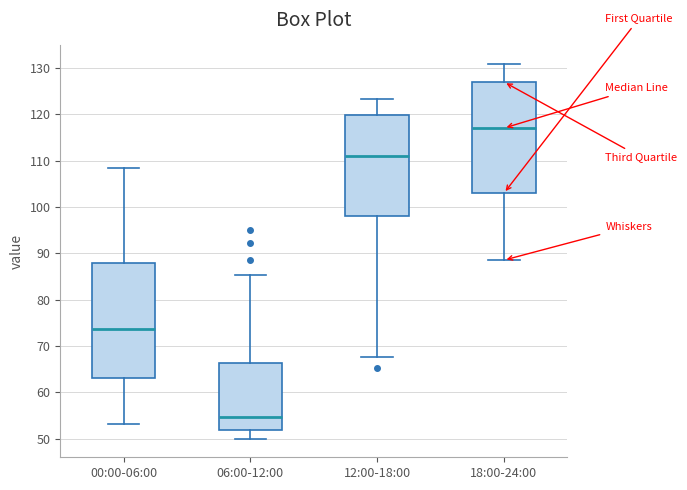

Reading left to right, transcribe this box plot: for each box, give where its median line is, the range the box spans, and where its two whiskers end, as read against the y-axis. The values are not printed on the chart, so give them approximately, as read against the axis.

00:00-06:00: median 74, box 63 to 88, whiskers 53 to 108
06:00-12:00: median 55, box 52 to 66, whiskers 50 to 85
12:00-18:00: median 111, box 98 to 120, whiskers 68 to 123
18:00-24:00: median 117, box 103 to 127, whiskers 89 to 131